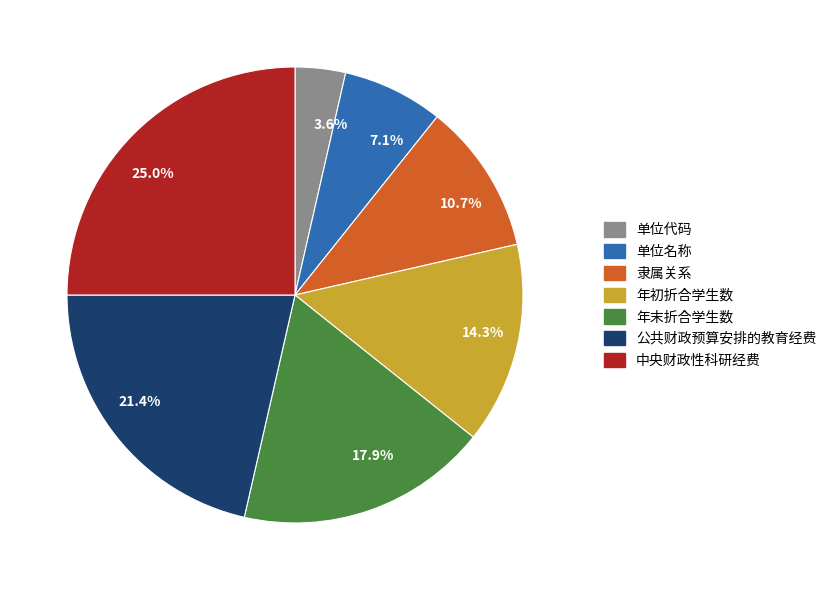

What percentage is NOT represented by 25.0%?

75.0%